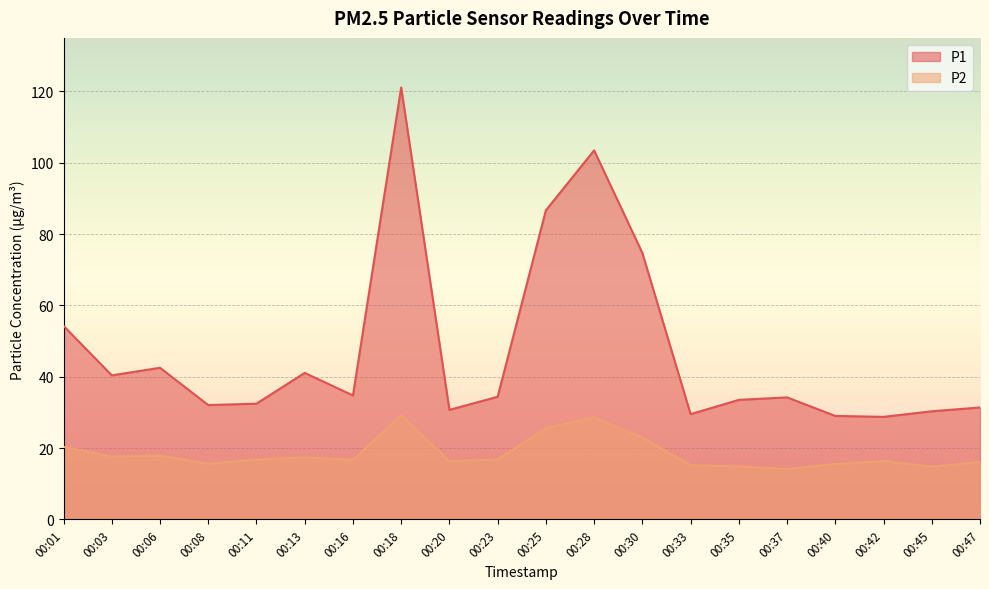

What is the maximum value shown in the chart?

121.1